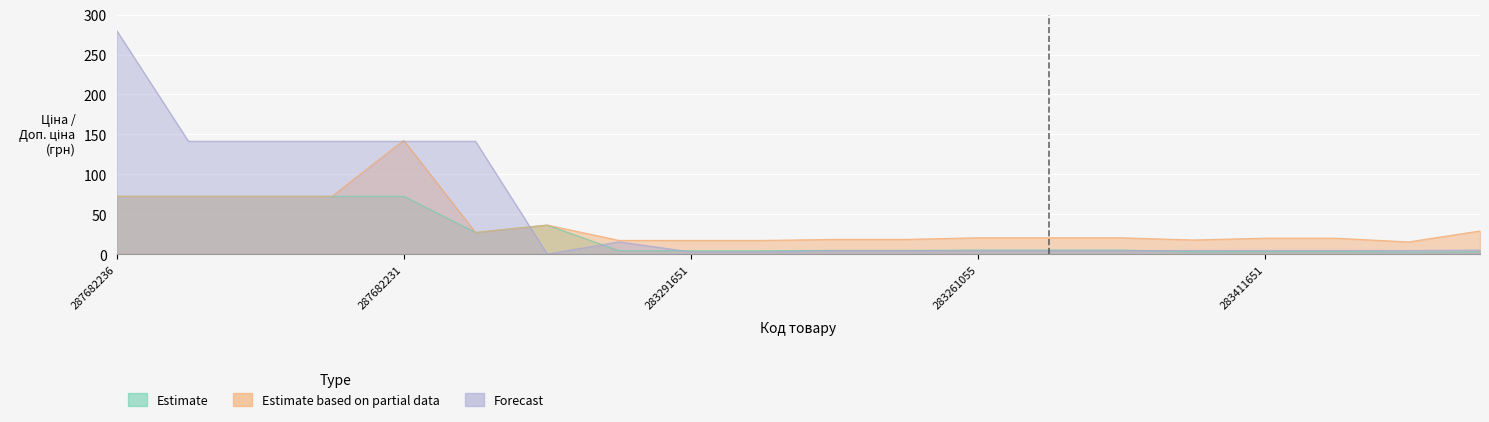

What position from the left is 287682233?

4